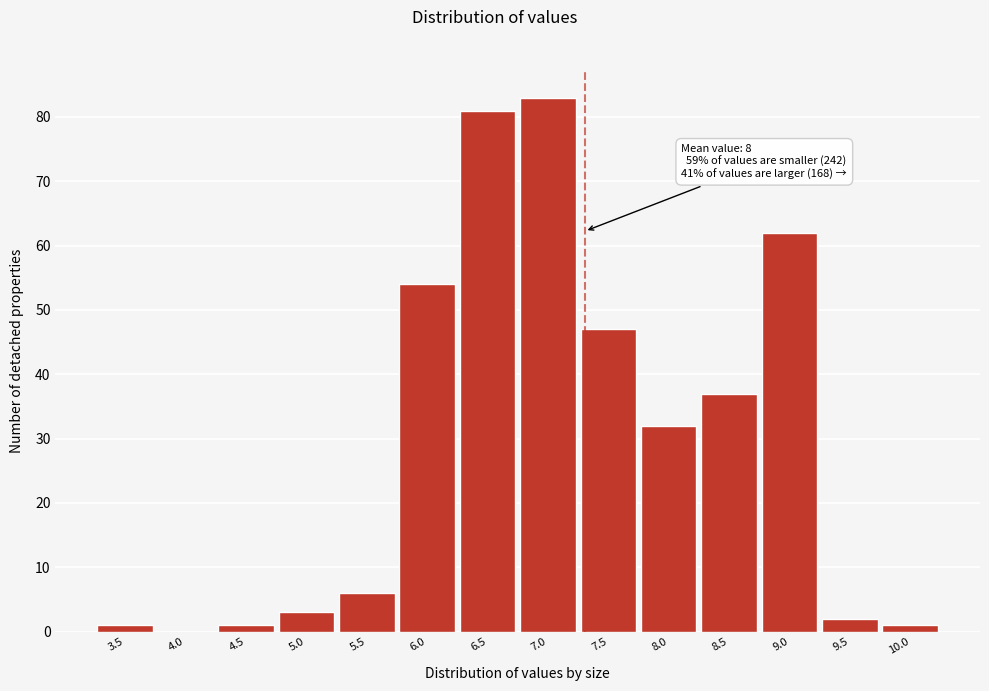

Reading left to right, extract all data points from this chart.

3.5=1	4.0=0	4.5=1	5.0=3	5.5=6	6.0=54	6.5=81	7.0=83	7.5=47	8.0=32	8.5=37	9.0=62	9.5=2	10.0=1